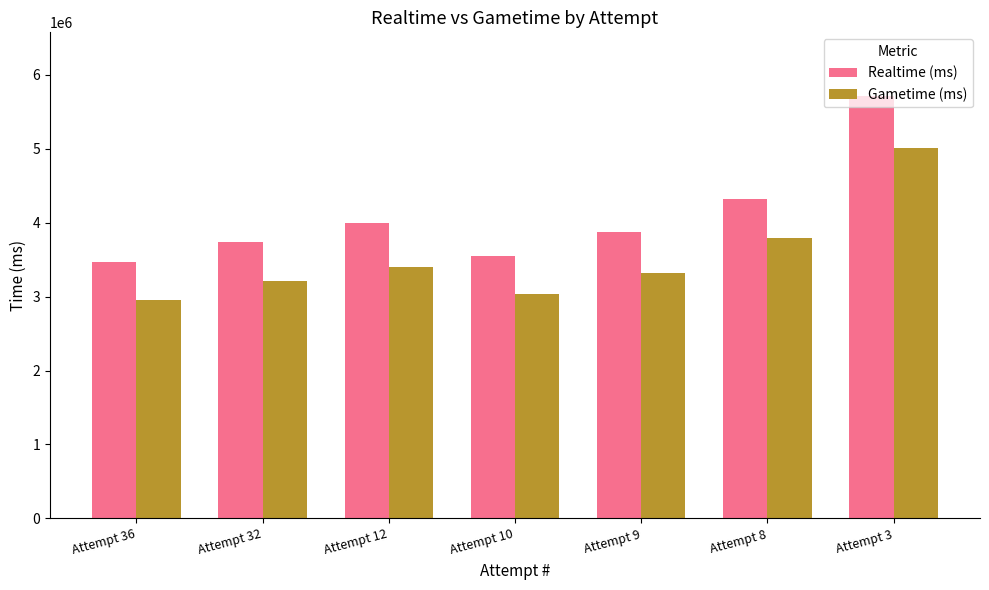

What value does the Gametime (ms) series have at Attempt 3?

5015697